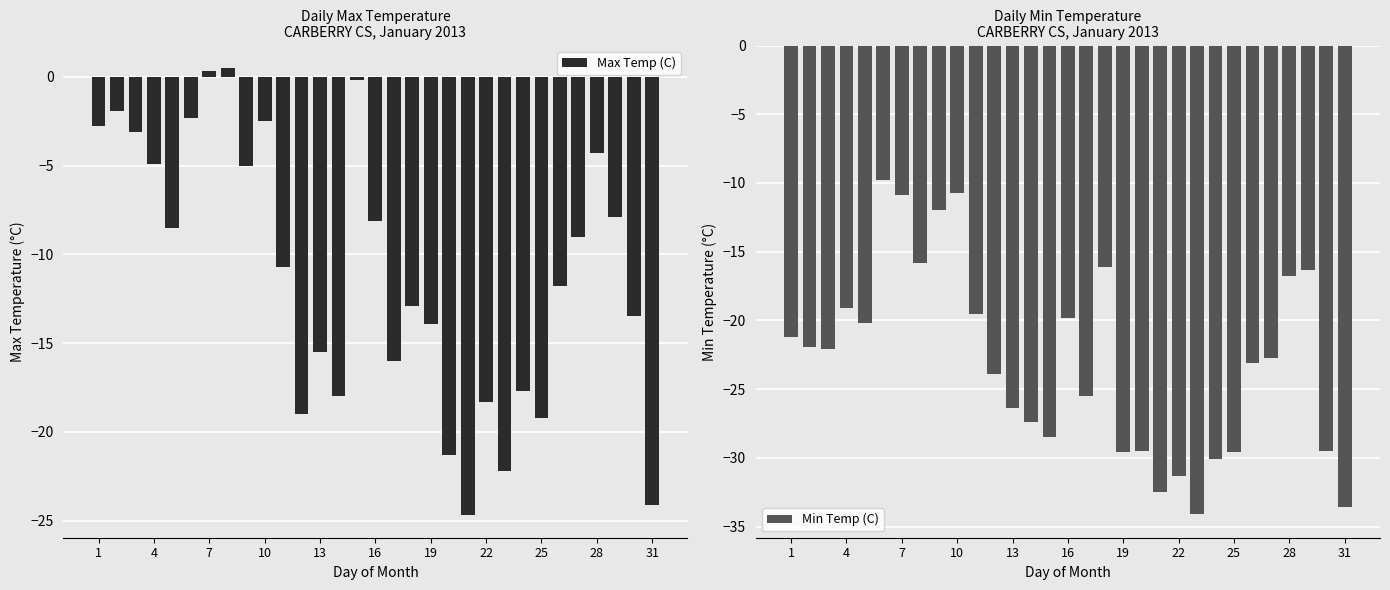

Reading left to right, extract all data points from this chart.

Max Temp (C): -2.8	-1.9	-3.1	-4.9	-8.5	-2.3	0.3	0.5	-5.0	-2.5	-10.7	-19.0	-15.5	-18.0	-0.2	-8.1	-16.0	-12.9	-13.9	-21.3	-24.7	-18.3	-22.2	-17.7	-19.2	-11.8	-9.0	-4.3	-7.9	-13.5	-24.1
Min Temp (C): -21.2	-21.9	-22.1	-19.1	-20.2	-9.8	-10.9	-15.8	-12.0	-10.7	-19.5	-23.9	-26.4	-27.4	-28.5	-19.8	-25.5	-16.1	-29.6	-29.5	-32.5	-31.3	-34.1	-30.1	-29.6	-23.1	-22.7	-16.8	-16.3	-29.5	-33.6